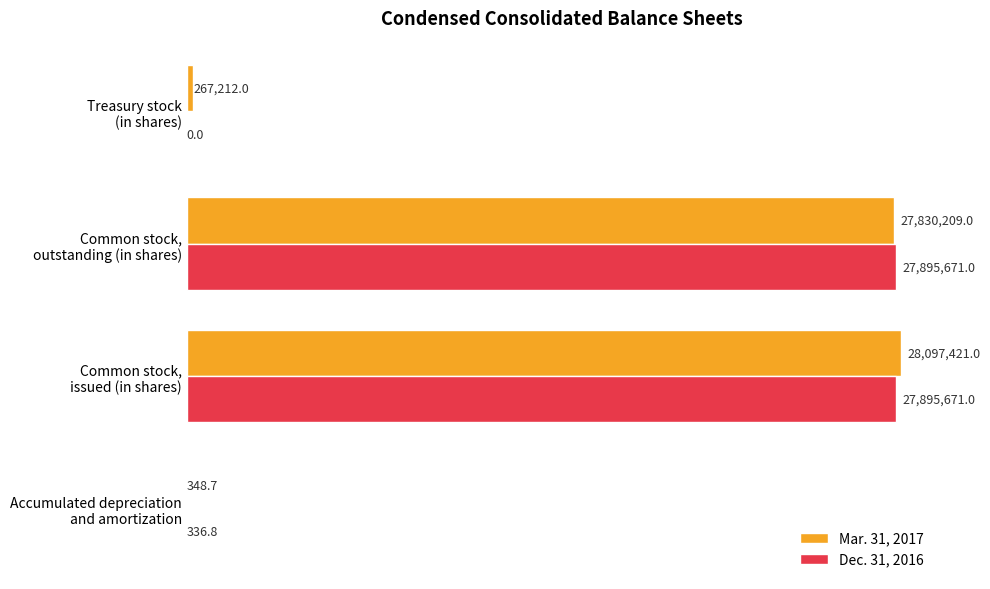

What are all the series names shown in the legend?

Mar. 31, 2017, Dec. 31, 2016